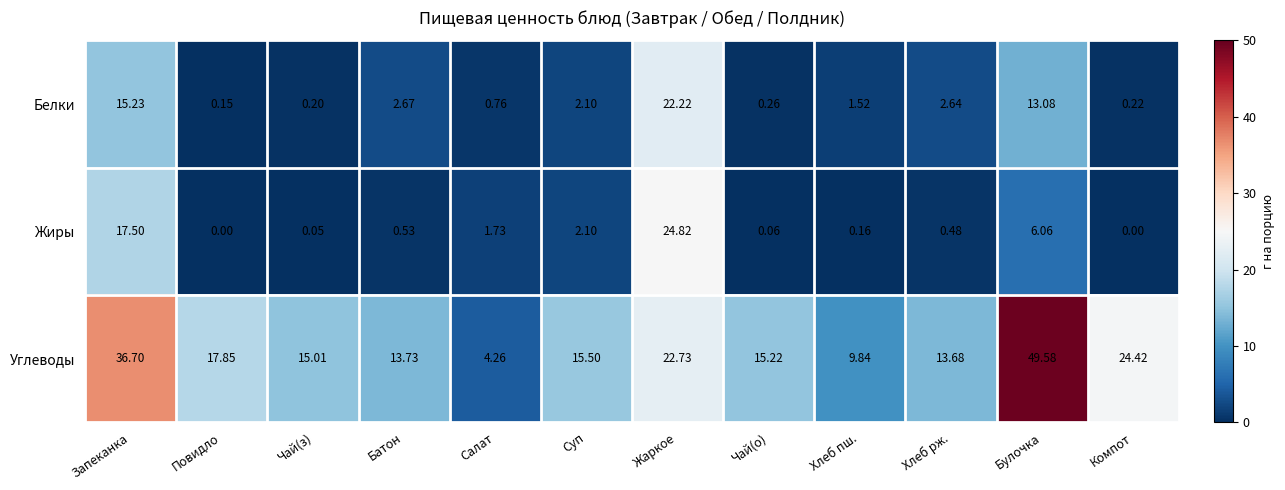

At Запеканка, list the series in order from smallest to largest.

Белки, Жиры, Углеводы